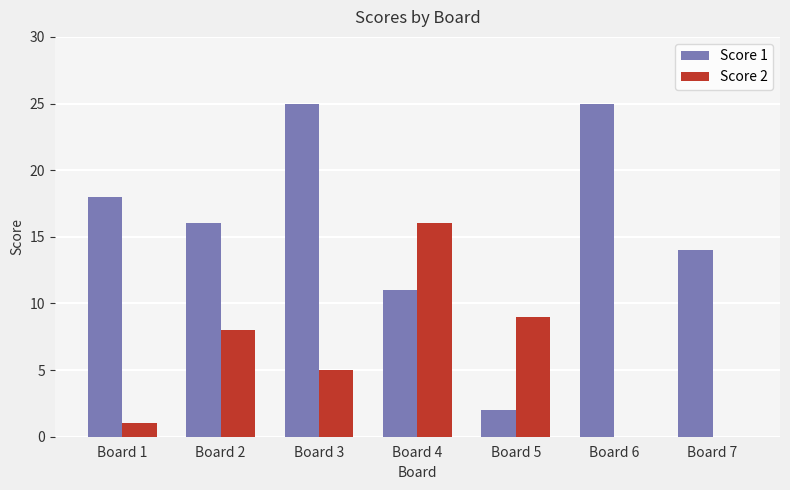

Reading left to right, what are all the values shown in this chart?

Score 1: Board 1=18	Board 2=16	Board 3=25	Board 4=11	Board 5=2	Board 6=25	Board 7=14
Score 2: Board 1=1	Board 2=8	Board 3=5	Board 4=16	Board 5=9	Board 6=0	Board 7=0